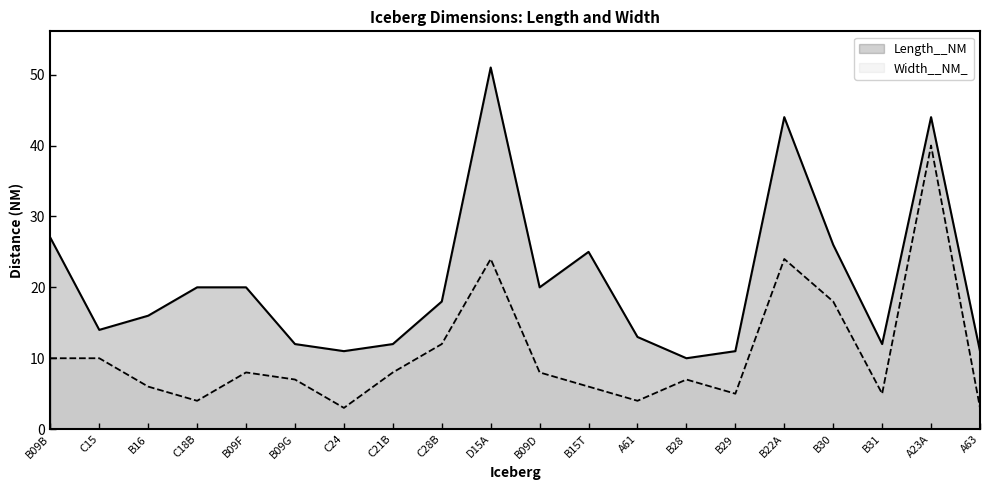

Rank the series at B16 from lowest to highest value.

Width__NM_, Length__NM